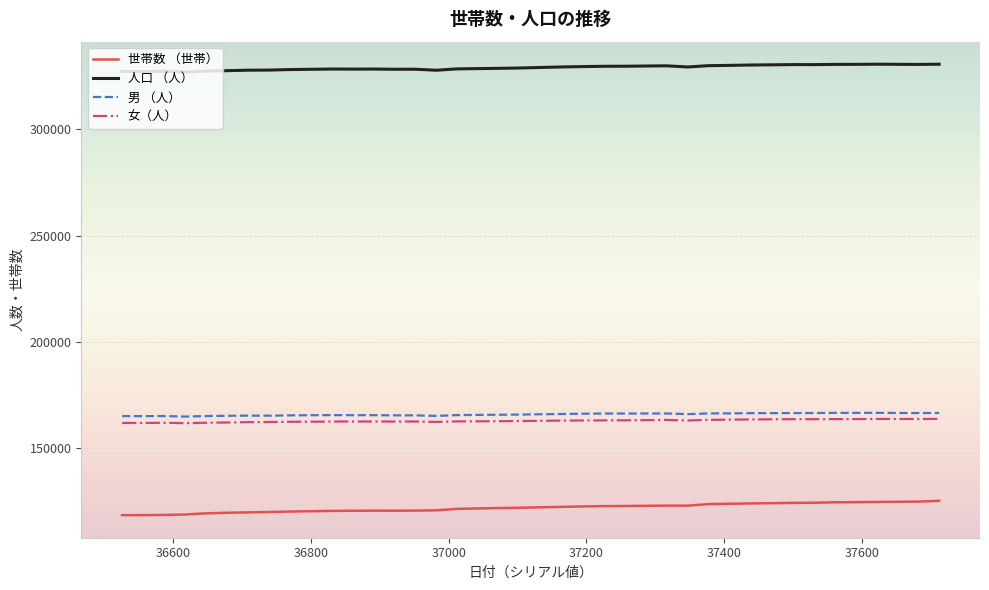

True or false: 人口 （人） and 男 （人） intersect in this chart.

False